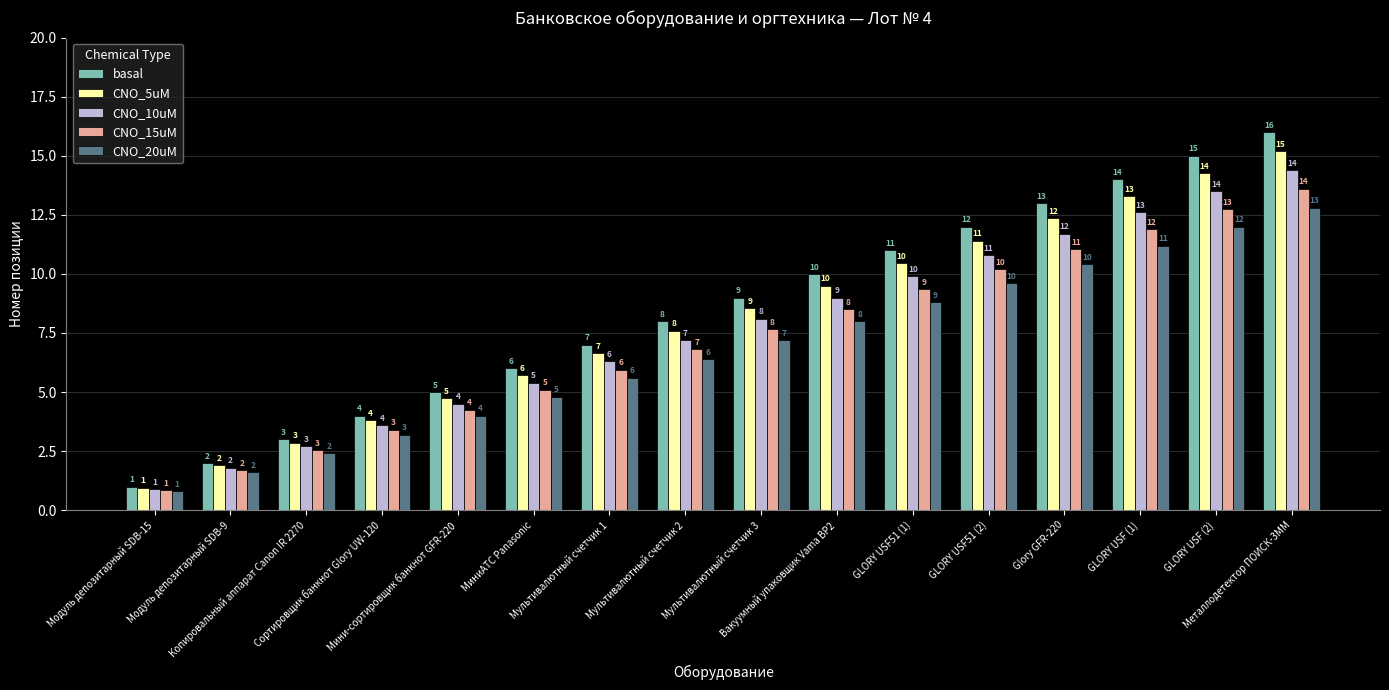

What is the total value across all series at Копировальный аппарат Canon IR 2270?

13.5